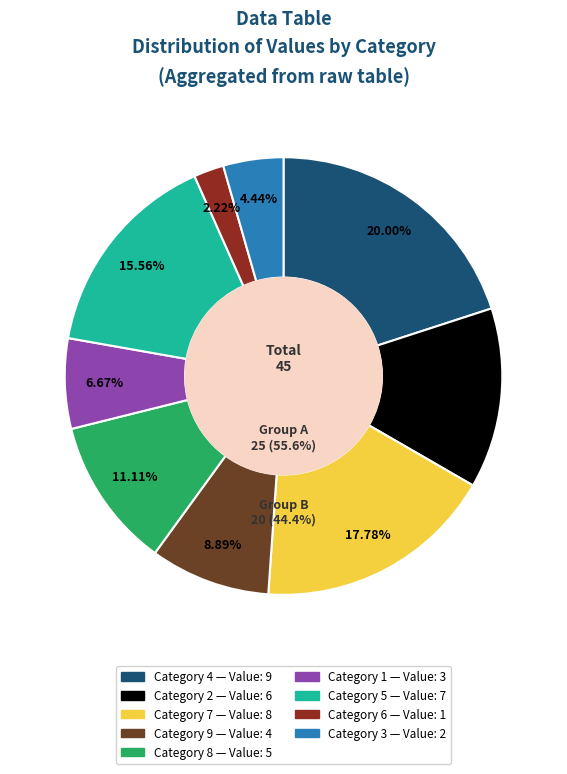

To the nearest percent, what is the difference between the largest and smallest slice percentages?

18%